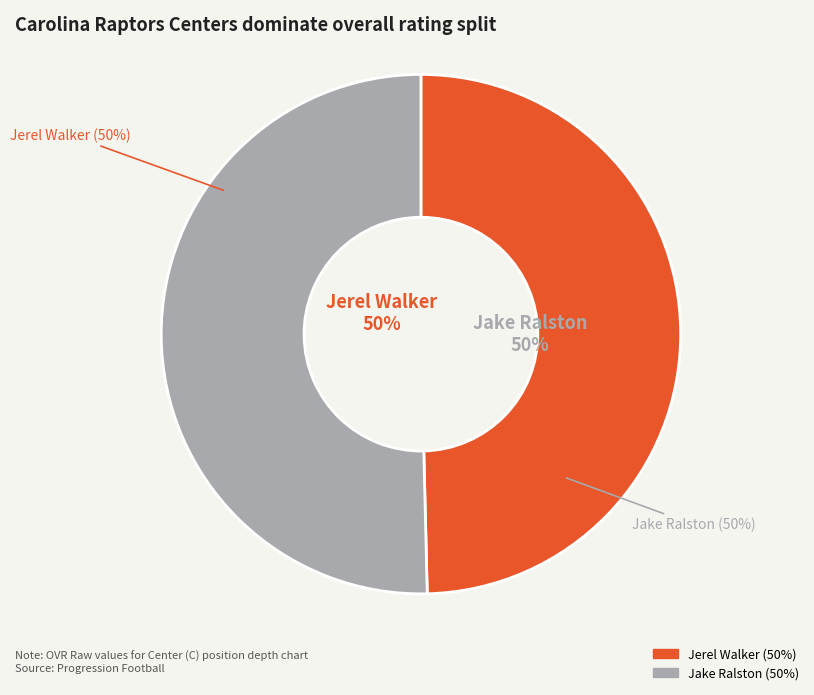

Which slice is the largest?

Jake Ralston